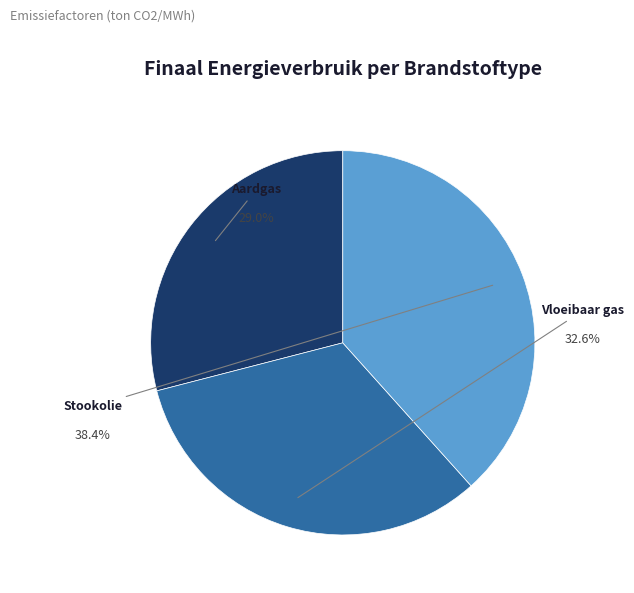

Does Vloeibaar gas account for over 50% of the chart?

No